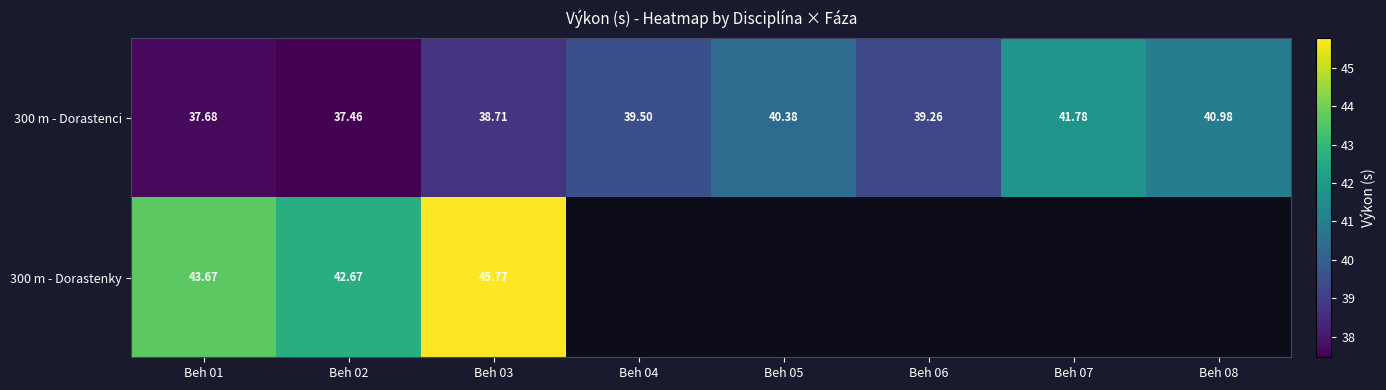

Where is 300 m - Dorastenky nearest to the value 44?

Beh 01